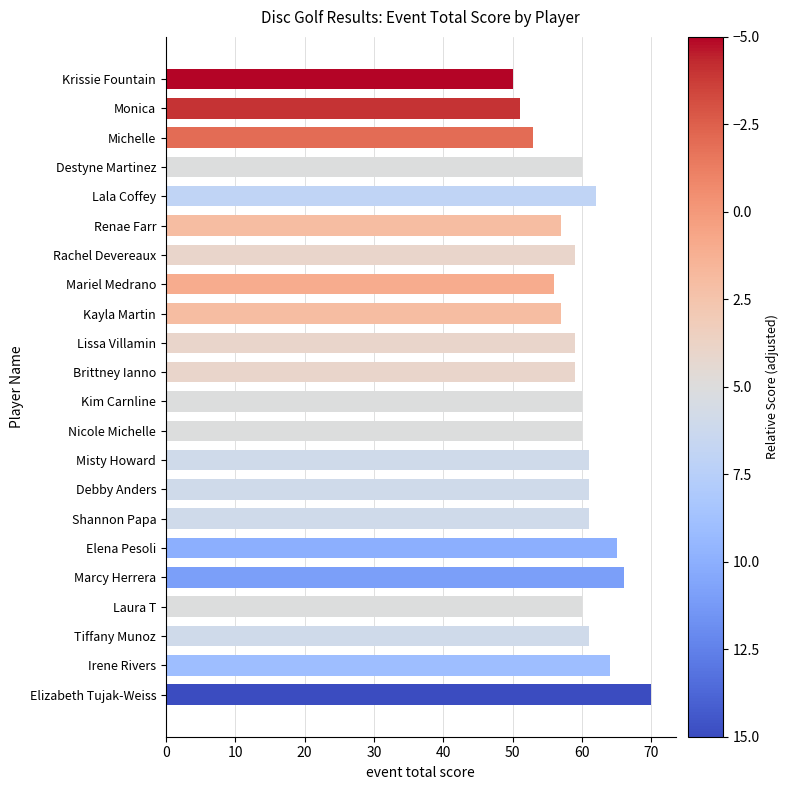

List the labels in order of value, largest first.

Elizabeth Tujak-Weiss, Marcy Herrera, Elena Pesoli, Irene Rivers, Lala Coffey, Misty Howard, Debby Anders, Shannon Papa, Tiffany Munoz, Destyne Martinez, Kim Carnline, Nicole Michelle, Laura T, Rachel Devereaux, Lissa Villamin, Brittney Ianno, Renae Farr, Kayla Martin, Mariel Medrano, Michelle, Monica, Krissie Fountain